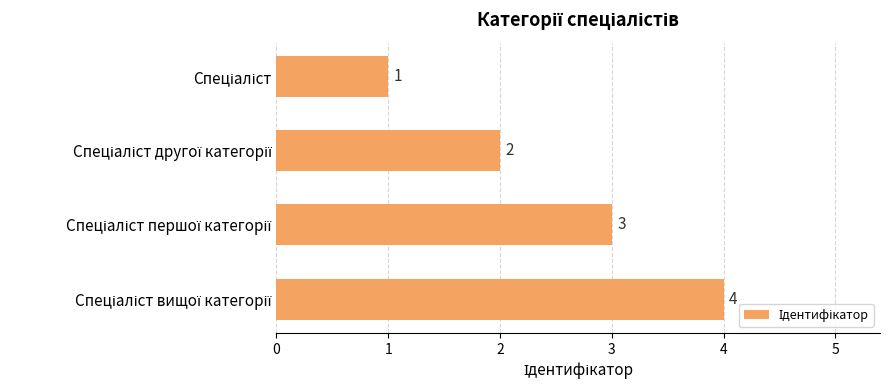

What is the sum of all values?

10